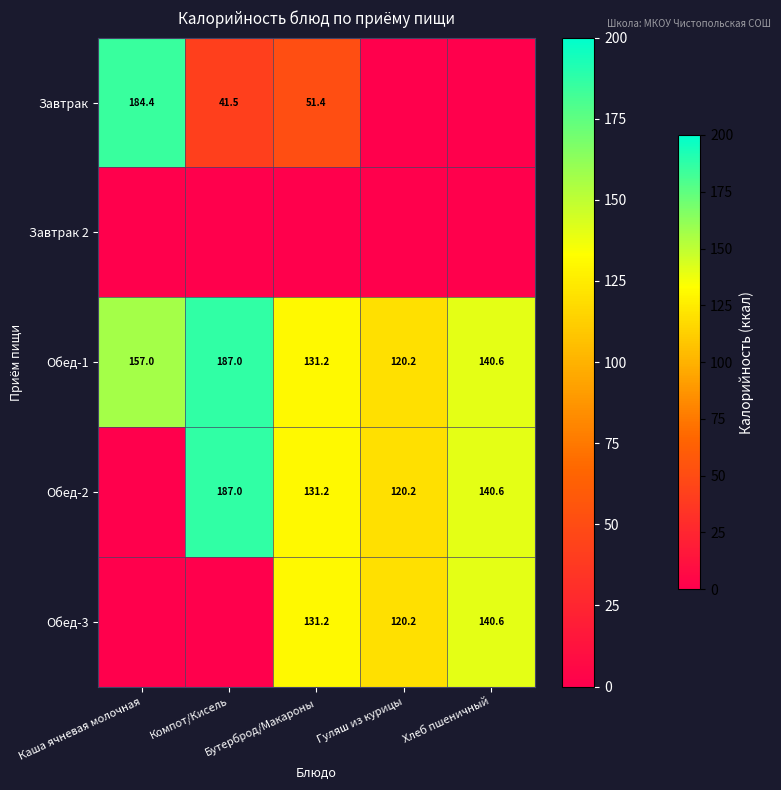

What is the difference between the Обед-2 values at Хлеб пшеничный and Бутерброд/Макароны?

9.4